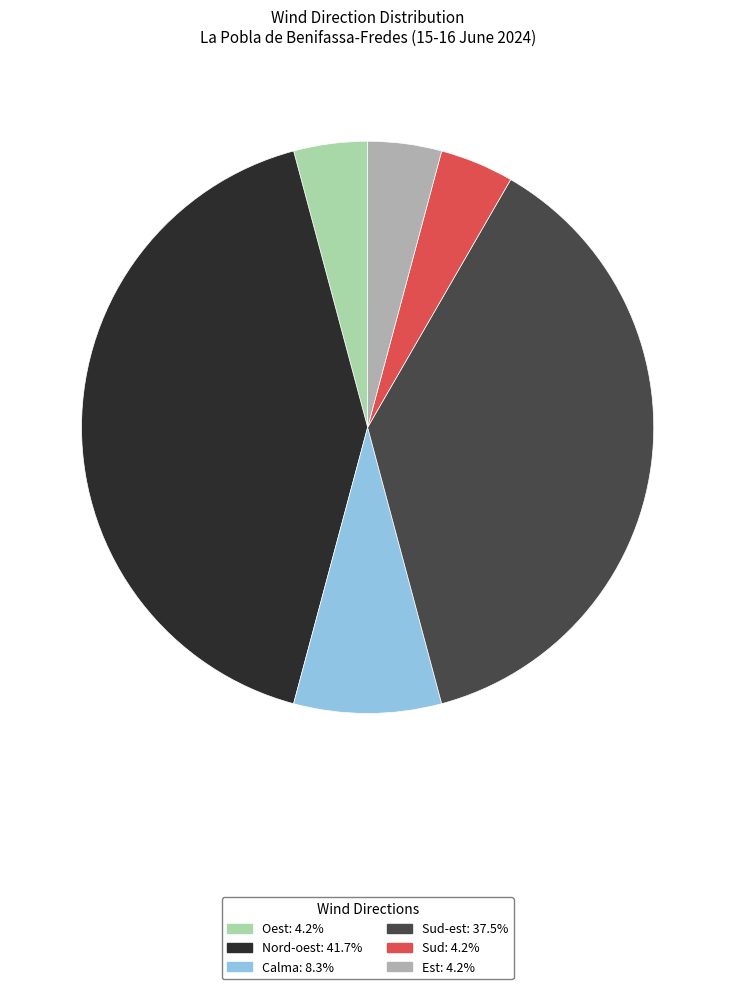

Is there any slice that represents more than half of the pie?

No